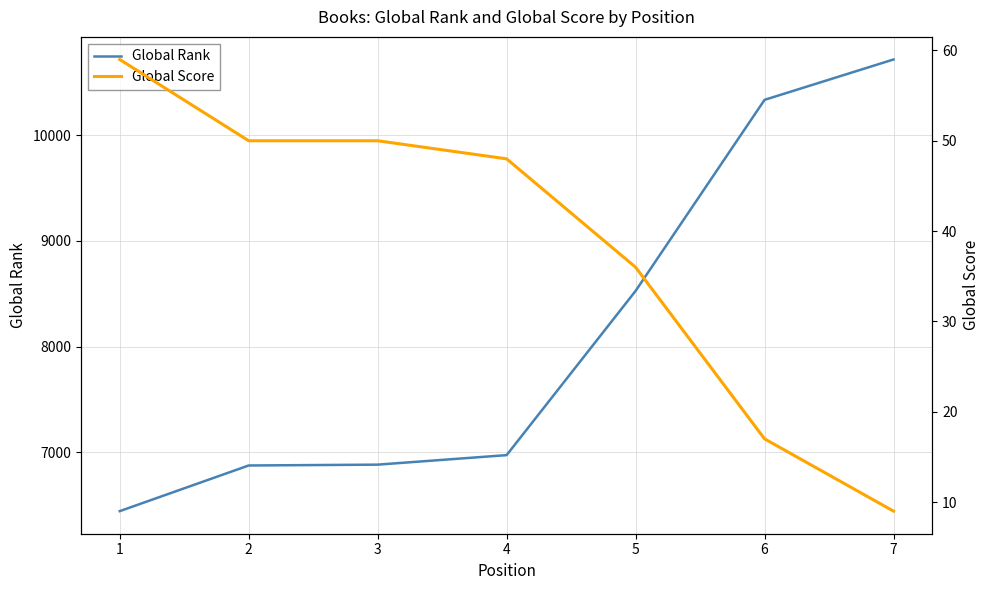

Does the chart have visible grid lines?

Yes